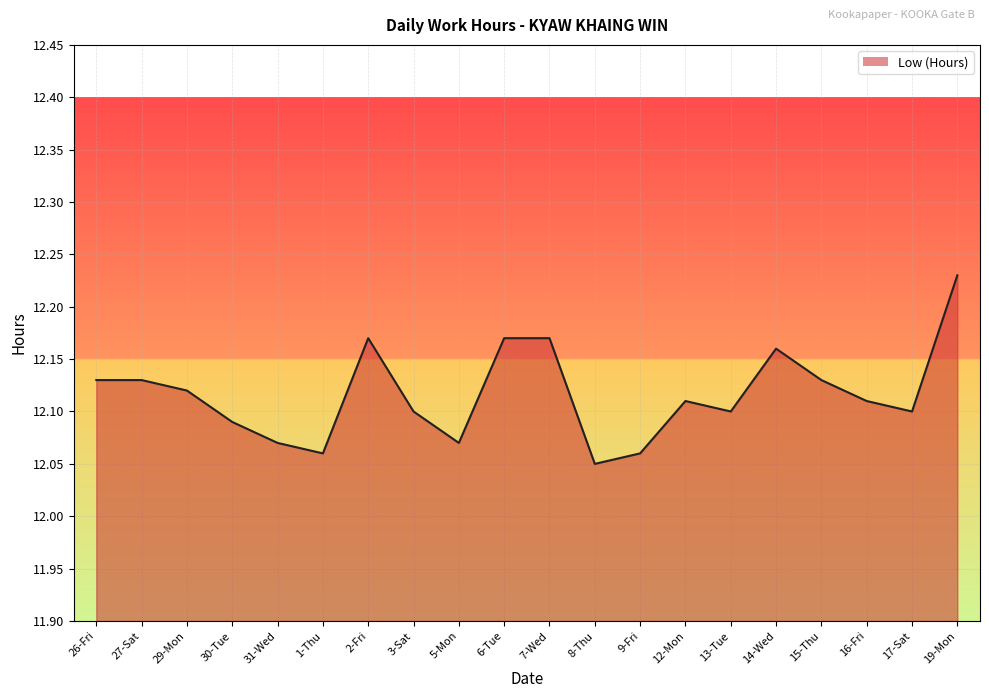

Is it true that the value at 17-Sat is 12.1?

True